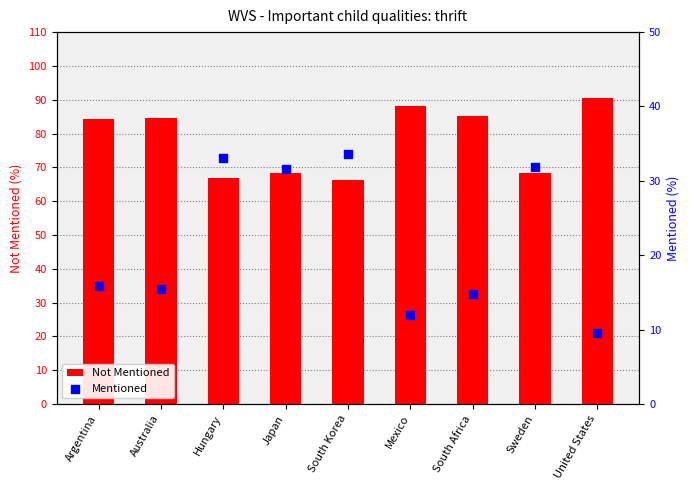

What is the total value across all series at Argentina?

100.0